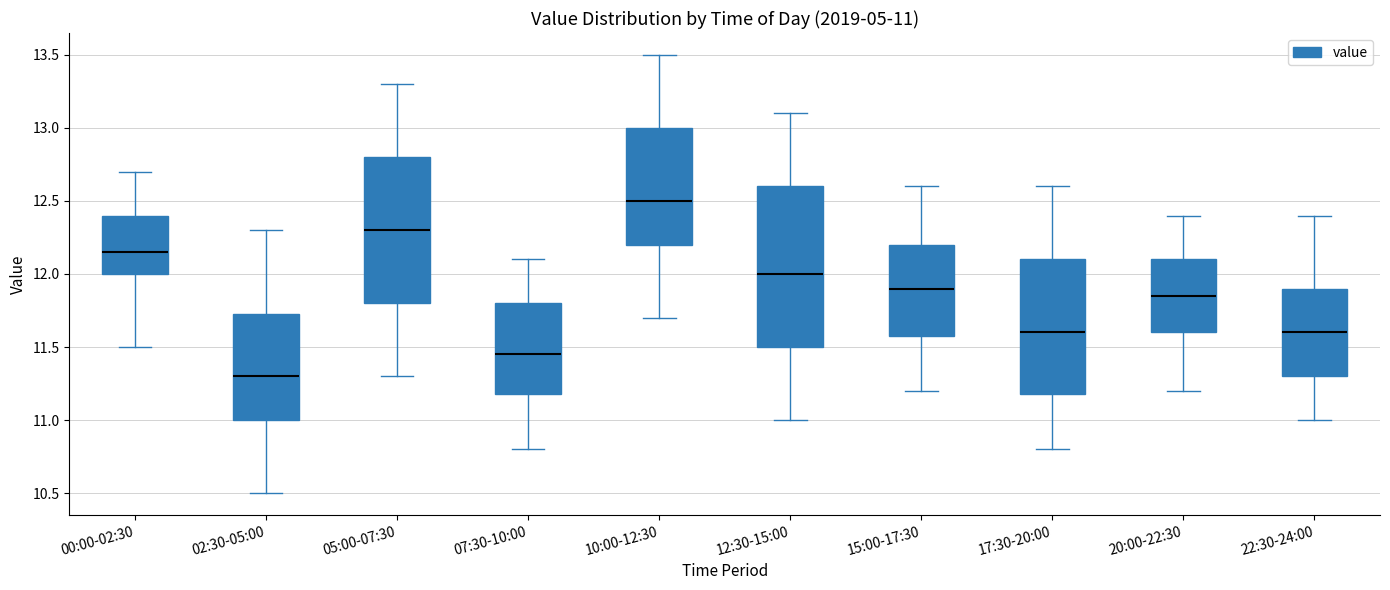

Which box's median line is the lowest?

02:30-05:00